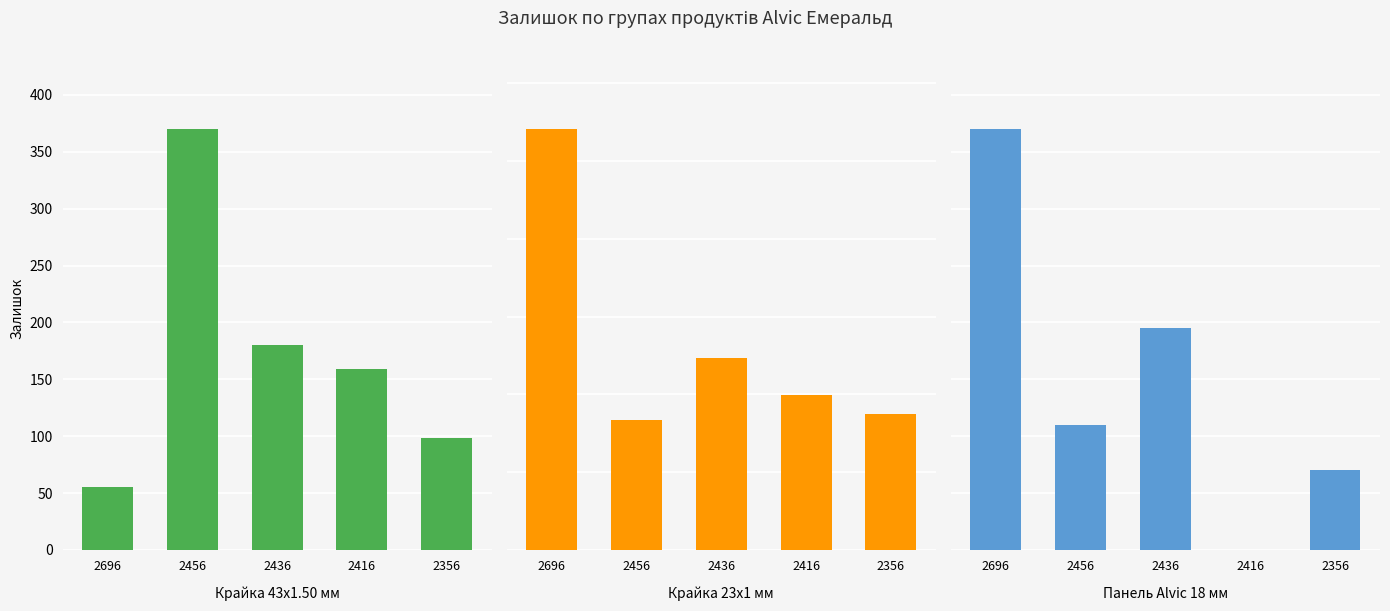

How many data points in Панель Alvic 18 мм are above 22?

2